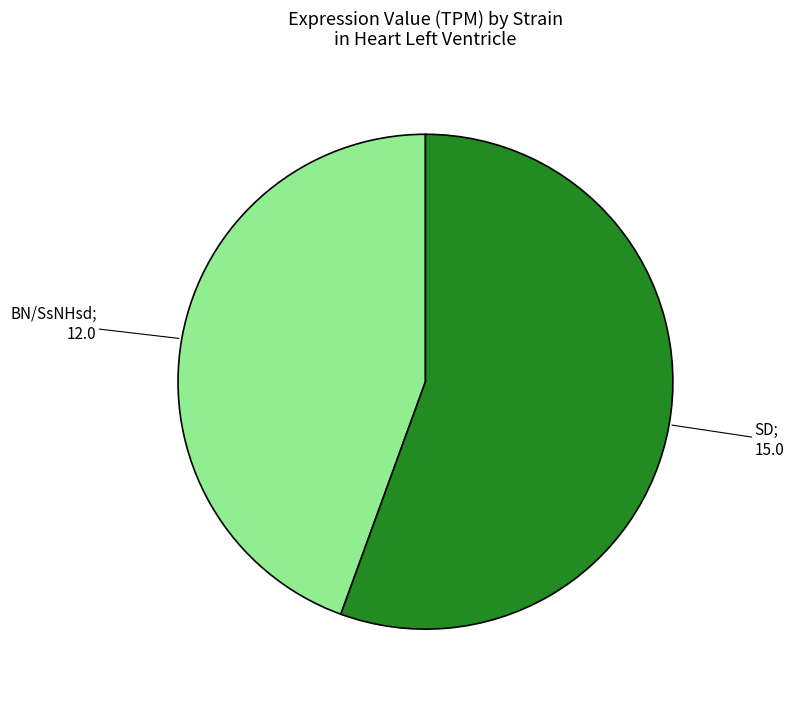

Is there a majority slice in this chart?

Yes